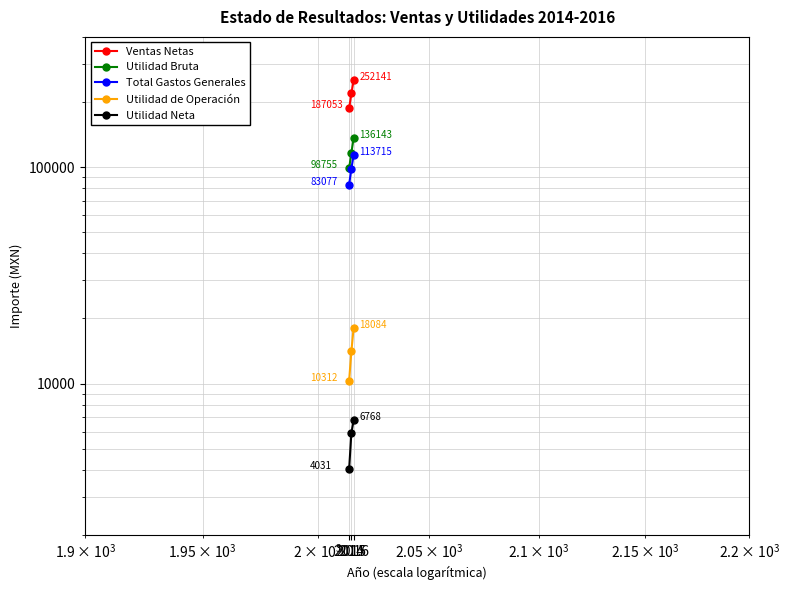

Which category has the lowest value across all series?

2014